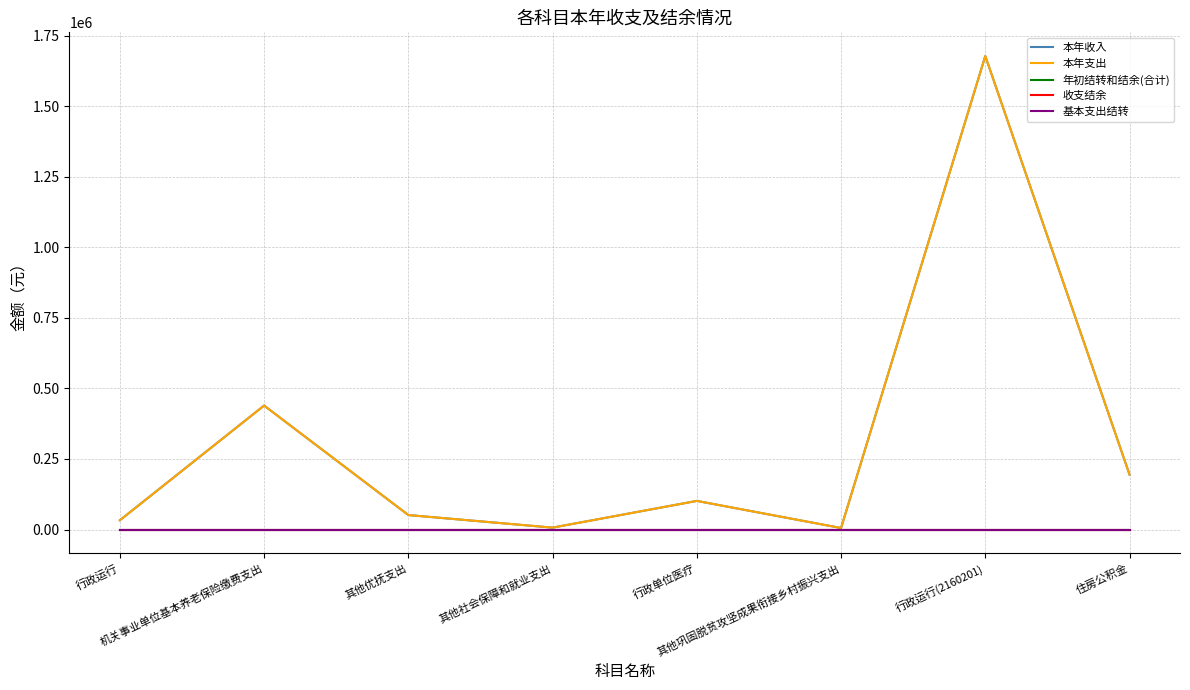

What is the difference between the maximum and minimum values in the 本年收入 series?

1672198.2